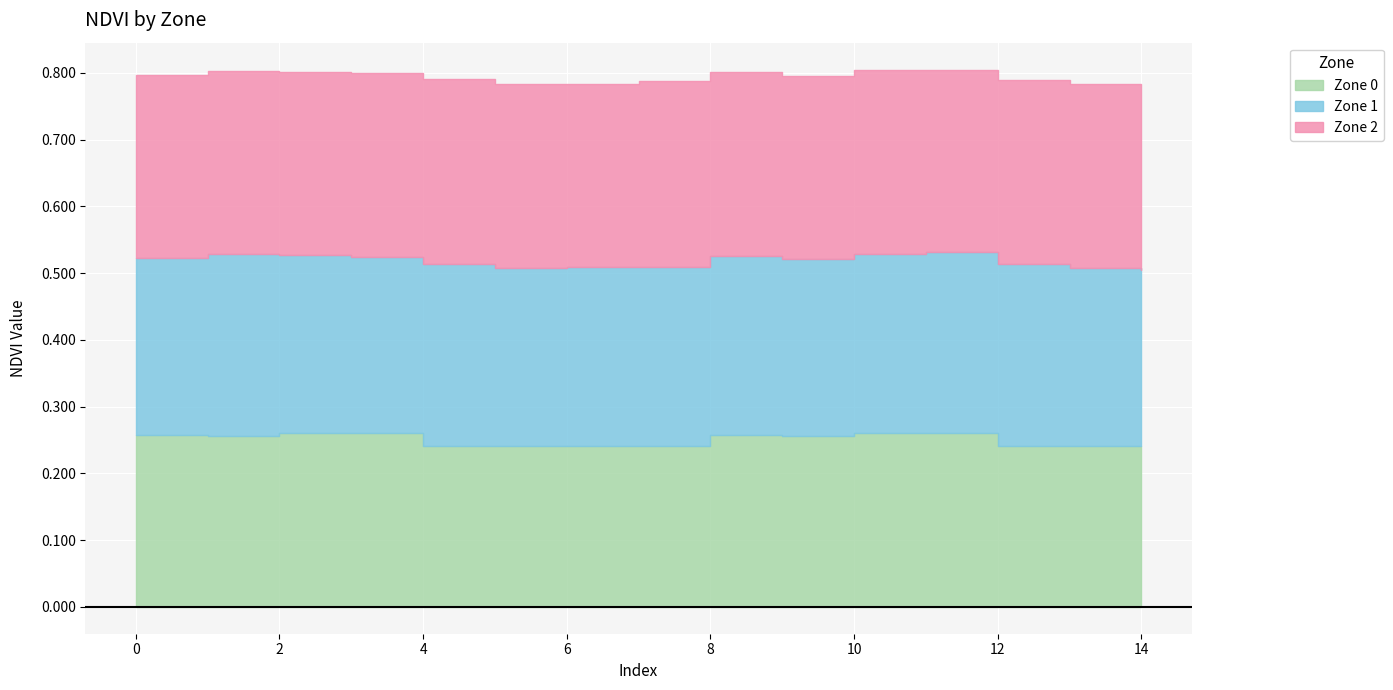

Reading right to left, list all the values displayed in this chart.

Zone_0: 0.2	0.2	0.2	0.3	0.3	0.3	0.3	0.2	0.2	0.2	0.2	0.3	0.3	0.3	0.3
Zone_1: 0.3	0.3	0.3	0.3	0.3	0.3	0.3	0.3	0.3	0.3	0.3	0.3	0.3	0.3	0.3
Zone_2: 0.3	0.3	0.3	0.3	0.3	0.3	0.3	0.3	0.3	0.3	0.3	0.3	0.3	0.3	0.3